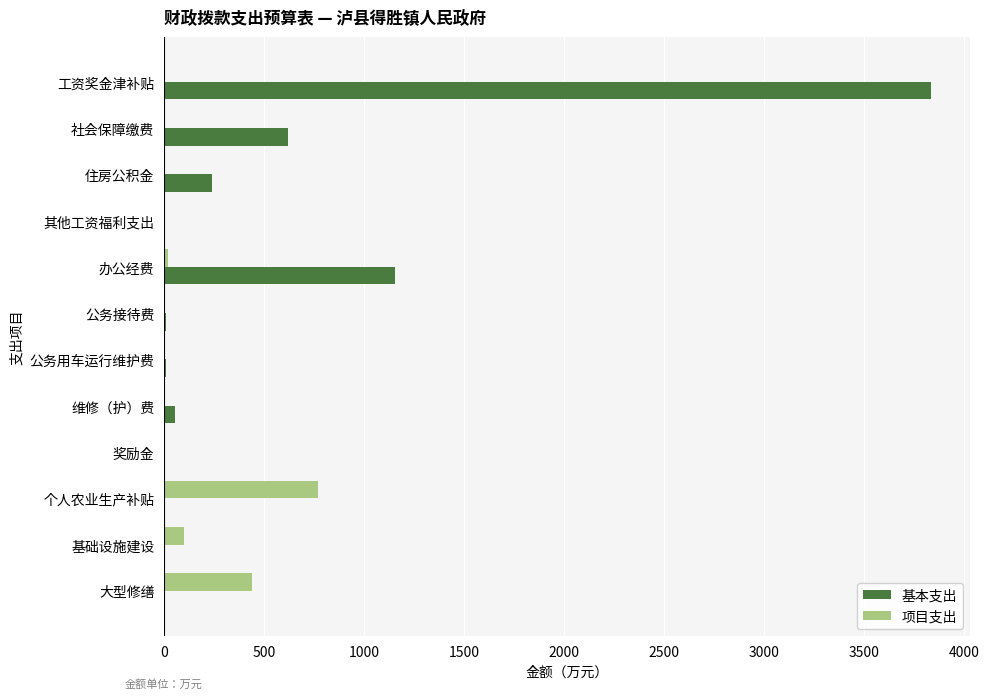

What is the maximum value shown in the chart?

3835.4